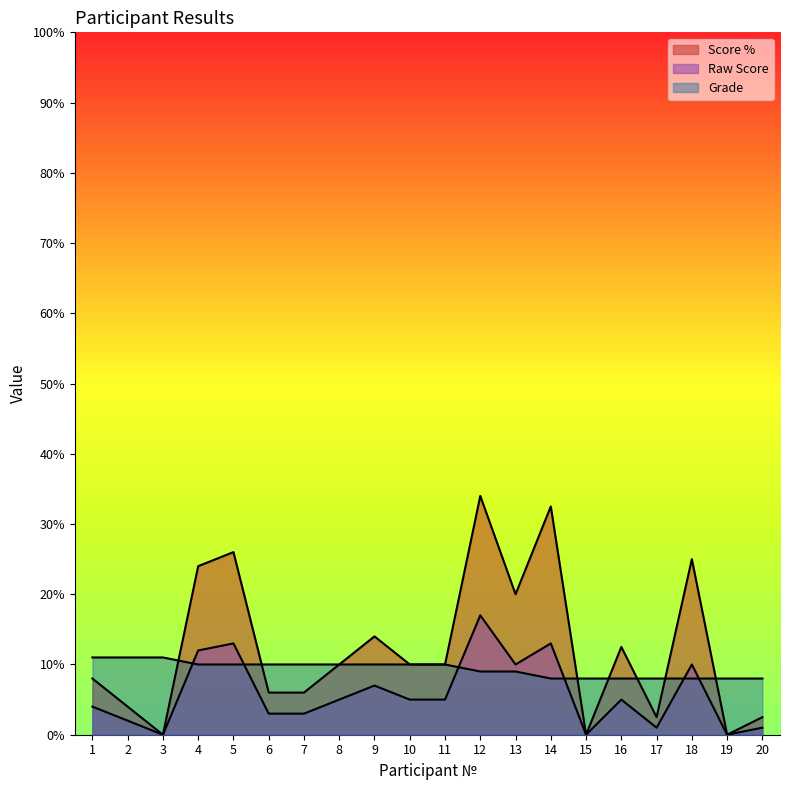

At which label is Score % closest to 17?

9